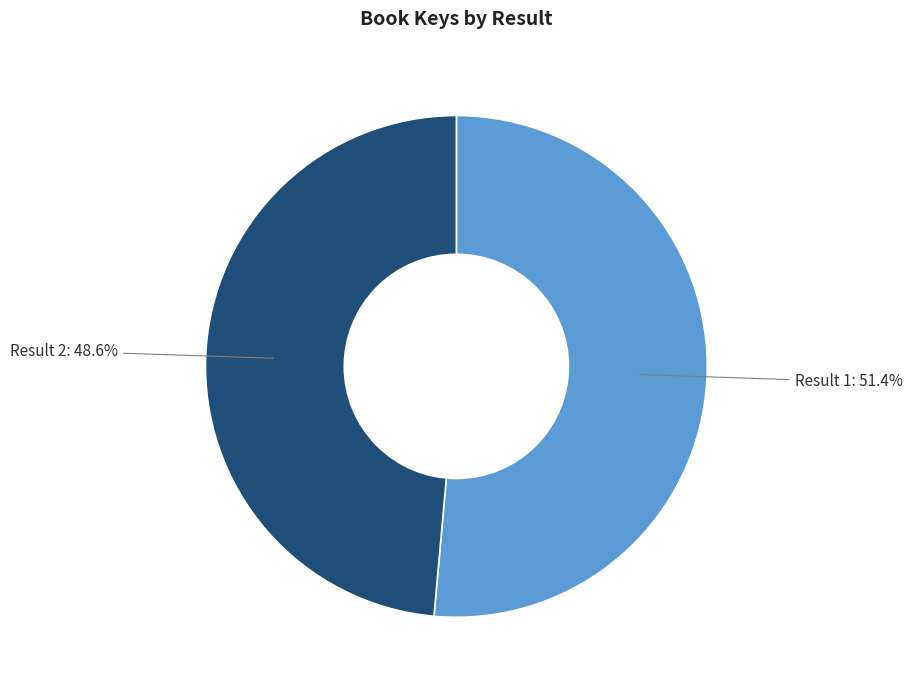

Does Result 2: 48.6% account for over 50% of the chart?

No